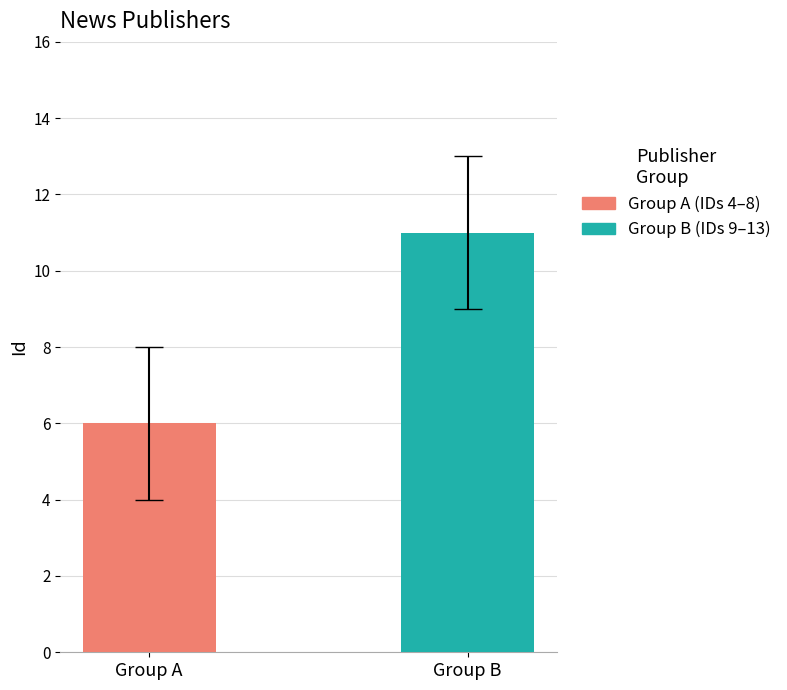

List the series in order of their overall mean, highest first.

Group B (IDs 9–13), Group A (IDs 4–8)